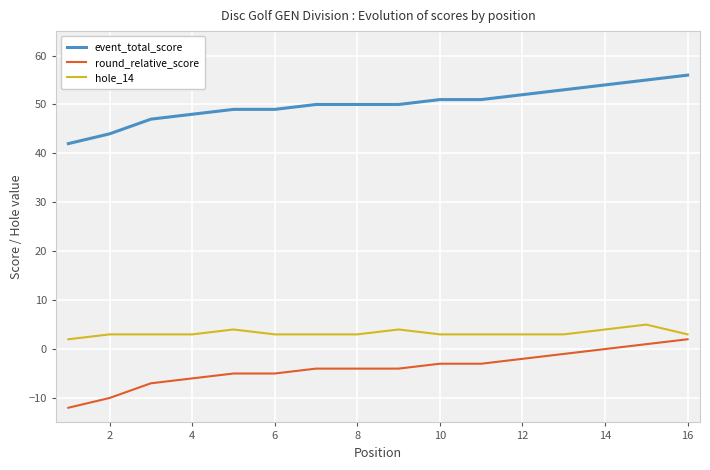

Reading left to right, list all the values displayed in this chart.

event_total_score: 42	44	47	48	49	49	50	50	50	51	51	52	53	54	55	56
round_relative_score: -12	-10	-7	-6	-5	-5	-4	-4	-4	-3	-3	-2	-1	0	1	2
hole_14: 2	3	3	3	4	3	3	3	4	3	3	3	3	4	5	3